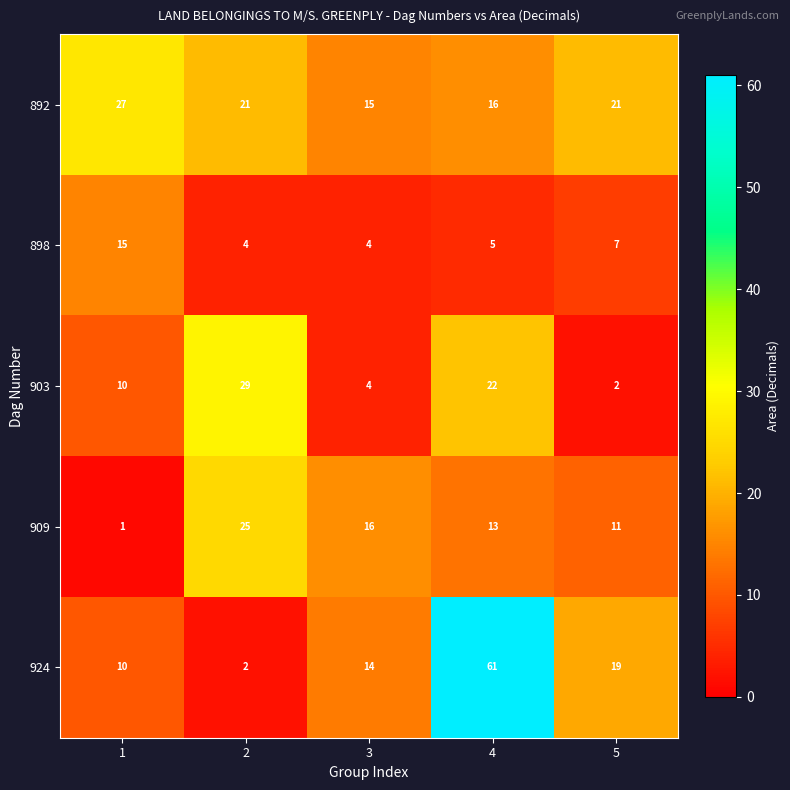

Rank the series by their maximum value, from highest to lowest.

924, 903, 892, 909, 898